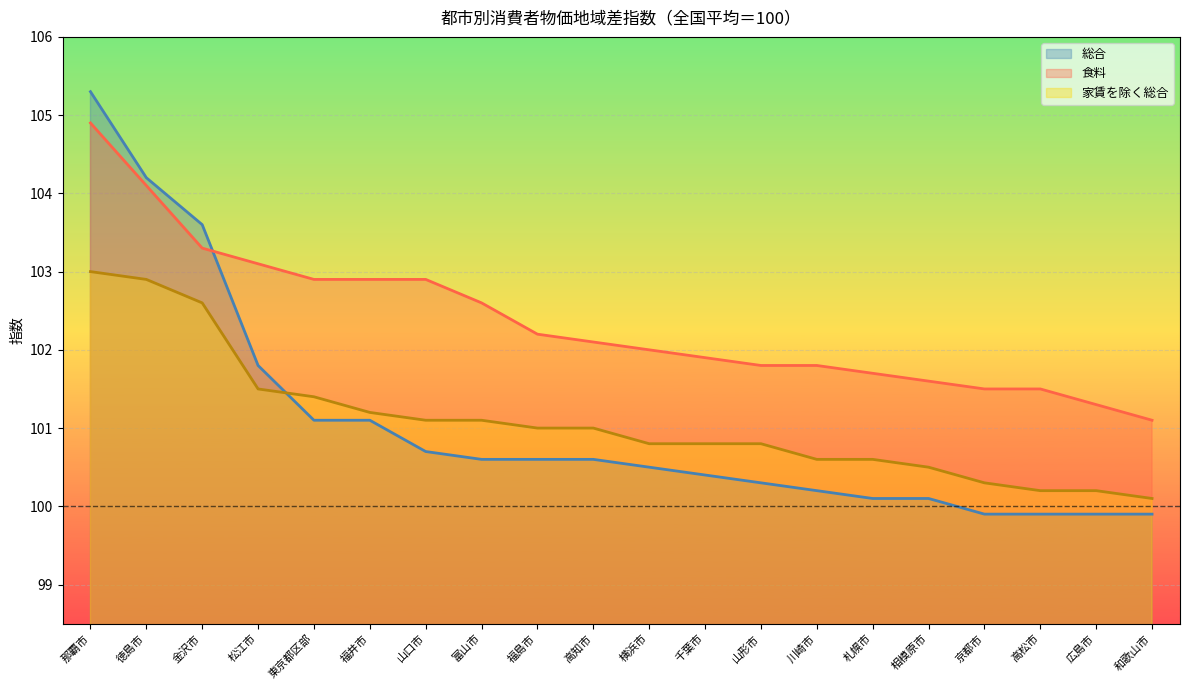

Reading left to right, what are all the values shown in this chart?

総合: 那覇市=105.3	徳島市=104.2	金沢市=103.6	松江市=101.8	東京都区部=101.1	福井市=101.1	山口市=100.7	富山市=100.6	福島市=100.6	高知市=100.6	横浜市=100.5	千葉市=100.4	山形市=100.3	川崎市=100.2	札幌市=100.1	相模原市=100.1	京都市=99.9	高松市=99.9	広島市=99.9	和歌山市=99.9
食料: 那覇市=104.9	徳島市=104.1	金沢市=103.3	松江市=103.1	東京都区部=102.9	福井市=102.9	山口市=102.9	富山市=102.6	福島市=102.2	高知市=102.1	横浜市=102.0	千葉市=101.9	山形市=101.8	川崎市=101.8	札幌市=101.7	相模原市=101.6	京都市=101.5	高松市=101.5	広島市=101.3	和歌山市=101.1
家賃を除く総合: 那覇市=103.0	徳島市=102.9	金沢市=102.6	松江市=101.5	東京都区部=101.4	福井市=101.2	山口市=101.1	富山市=101.1	福島市=101.0	高知市=101.0	横浜市=100.8	千葉市=100.8	山形市=100.8	川崎市=100.6	札幌市=100.6	相模原市=100.5	京都市=100.3	高松市=100.2	広島市=100.2	和歌山市=100.1